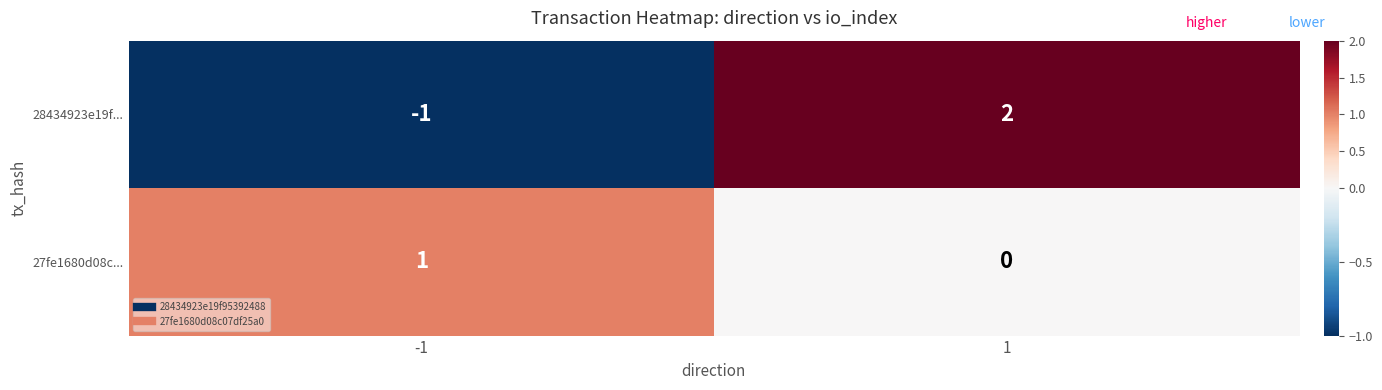

What is the difference between the maximum and minimum values in the 28434923e19f... series?

3